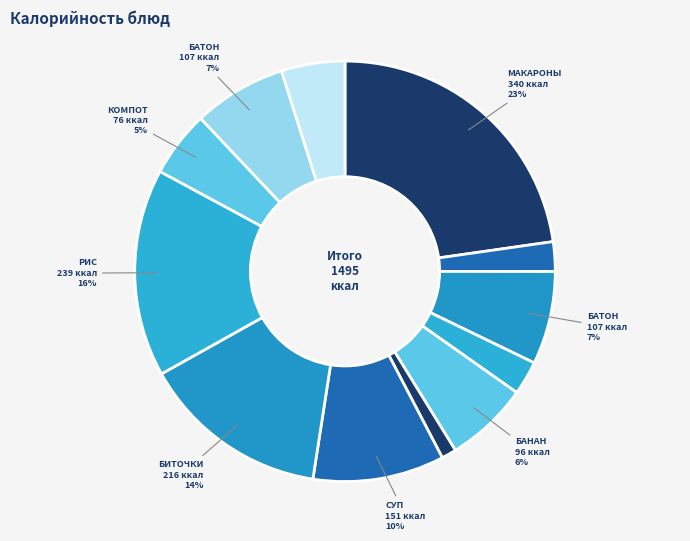

How many slices are in this pie chart?

12